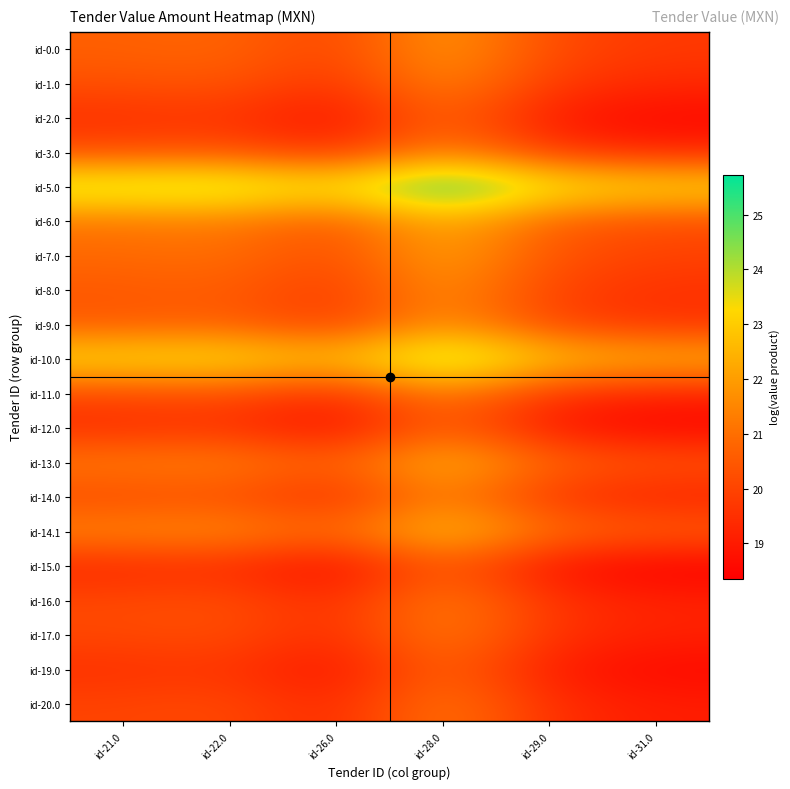

How many distinct data groups are displayed?

20